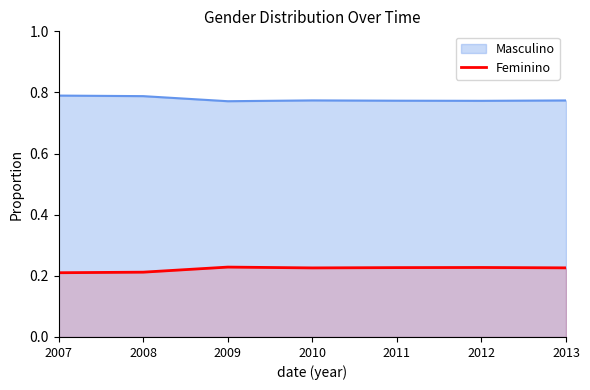

Rank the series by their maximum value, from highest to lowest.

Masculino, Feminino